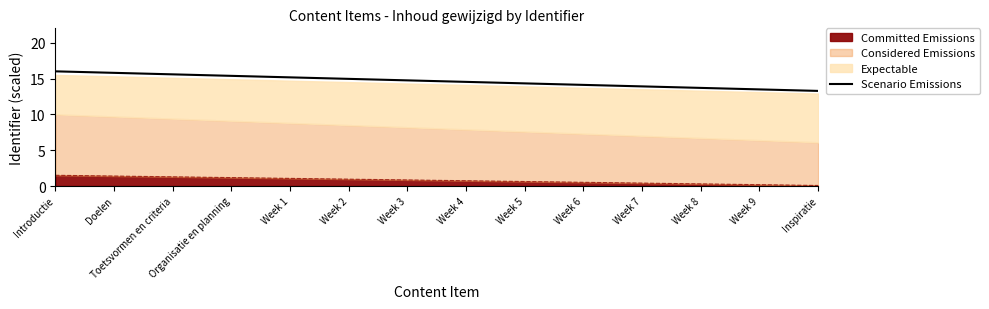

Rank the categories by value from highest to lowest.

Introductie, Doelen, Toetsvormen en criteria, Organisatie en planning, Week 1, Week 2, Week 3, Week 4, Week 5, Week 6, Week 7, Week 8, Week 9, Inspiratie